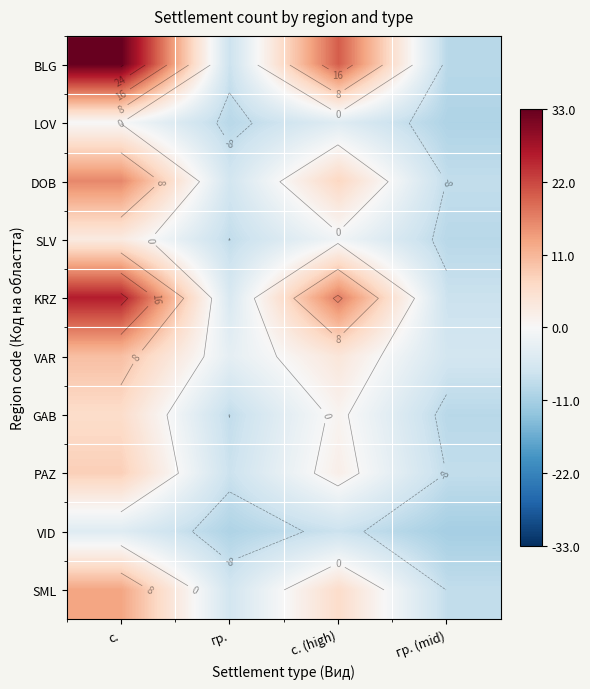

Where is LOV nearest to the value -5?

с. (high)